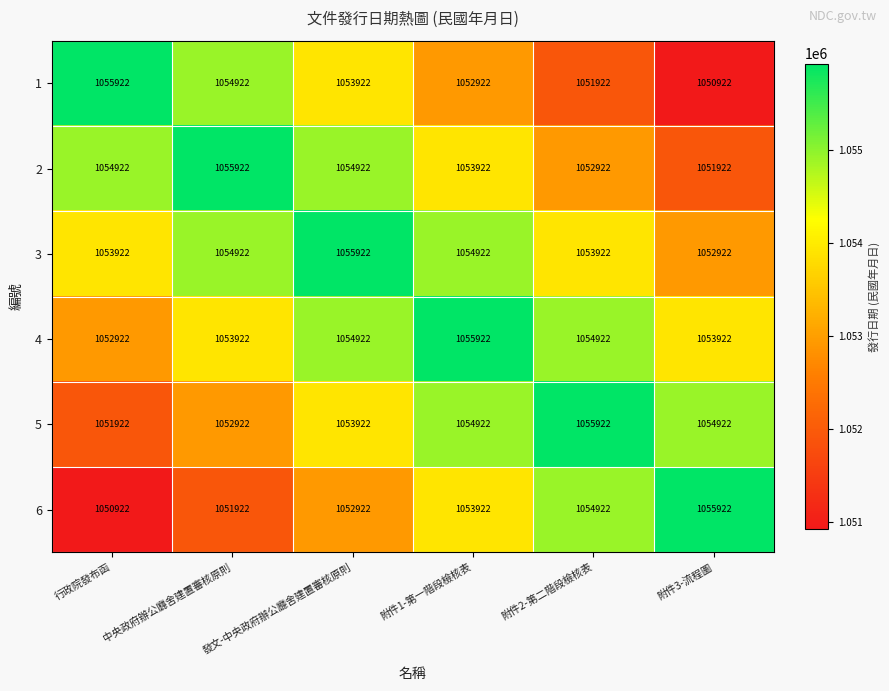

Which category has the highest value in the 4 series?

附件1-第一階段檢核表